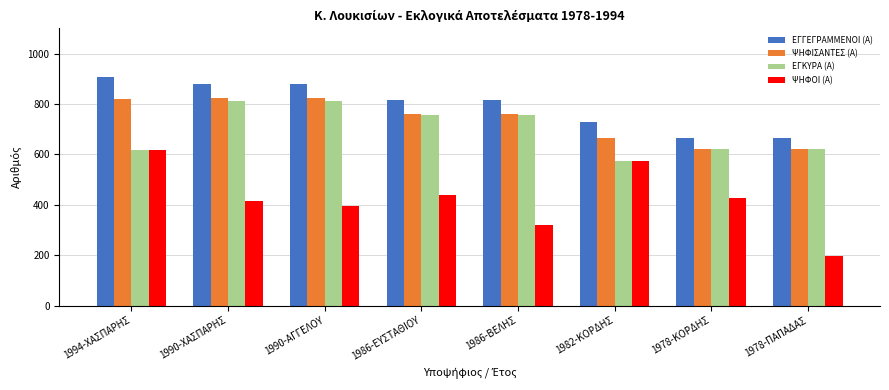

Read the ΨΗΦΙΣΑΝΤΕΣ (Α) value at 1990-ΑΓΓΕΛΟΥ, to the nearest 10.

820